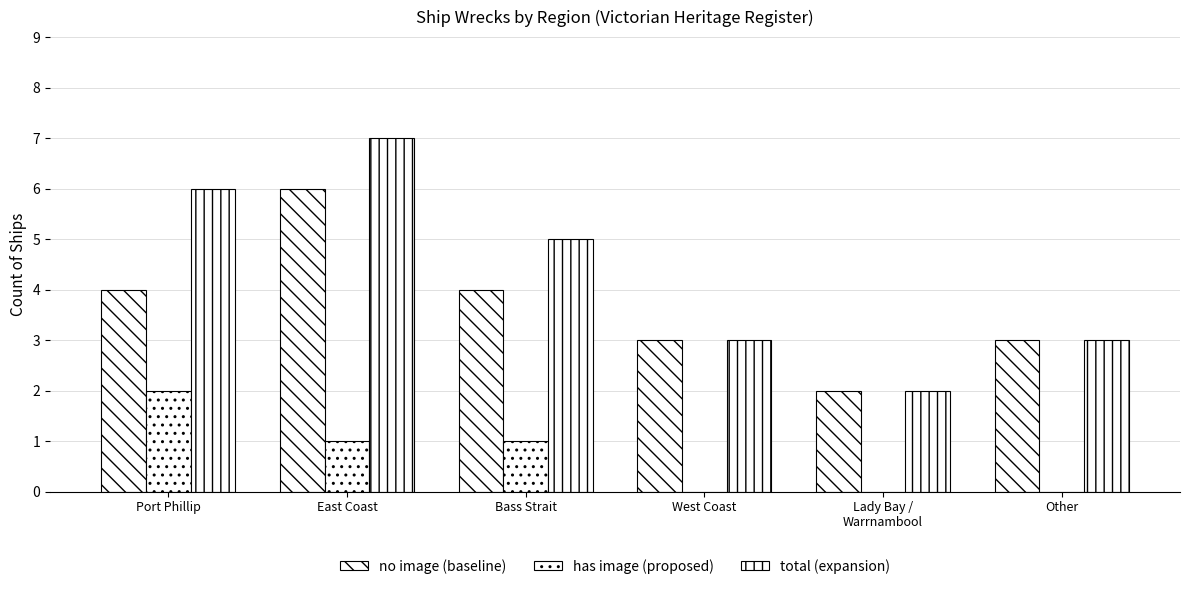

Does the chart contain stacked bars?

No